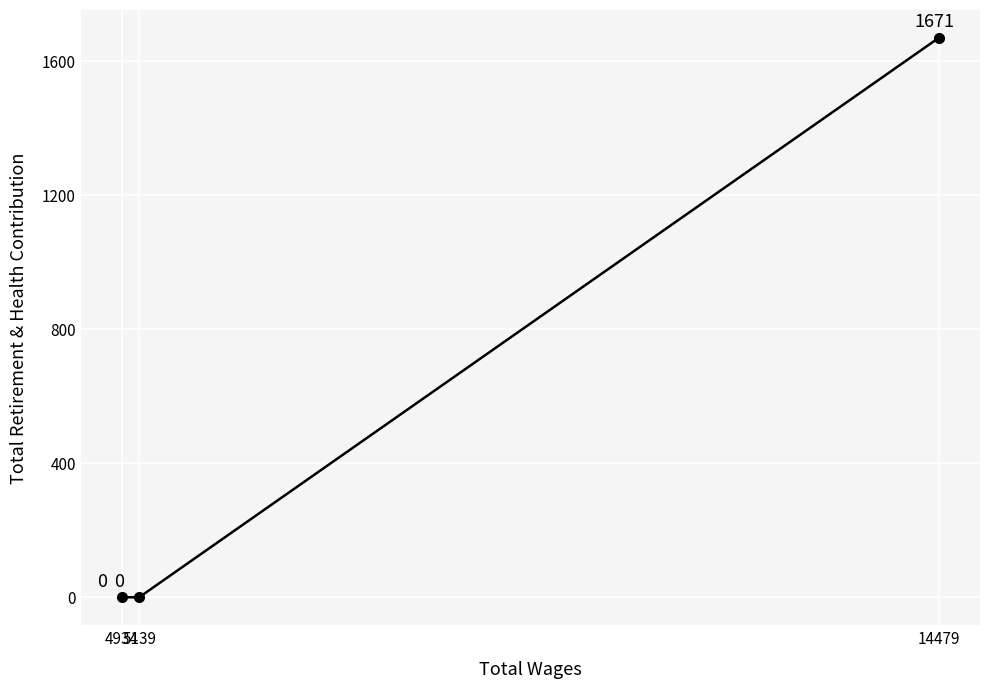

Reading left to right, transcribe all the data shown in this chart.

4934=0	5139=0	14479=1671